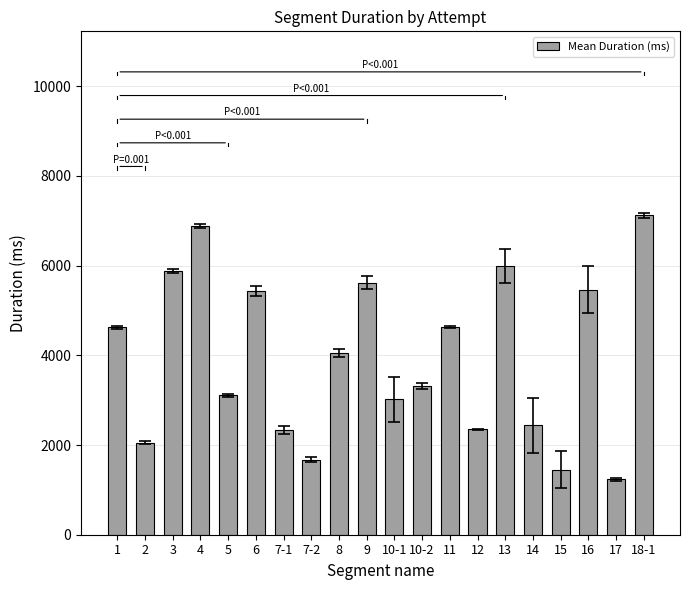

What is the difference between the maximum and second lowest values?

5669.2